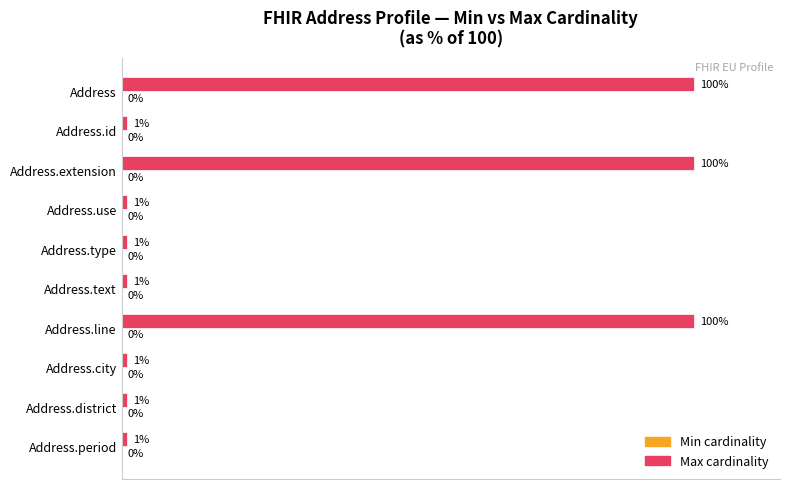

What is the label of the 3rd bar from the bottom?

Address.city